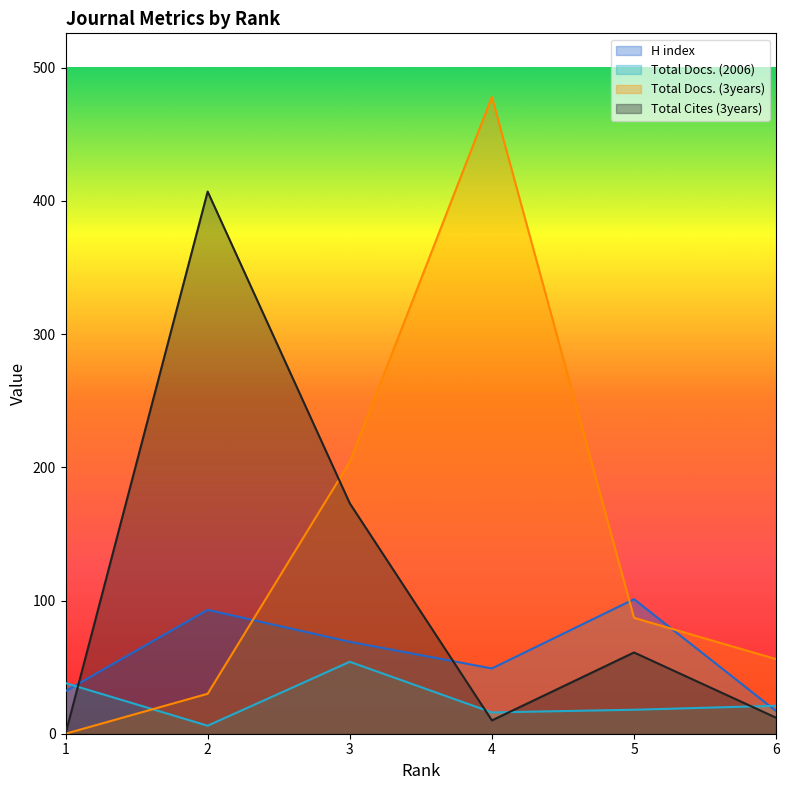

Which series has the widest spread of values?

Total Docs. (3years)